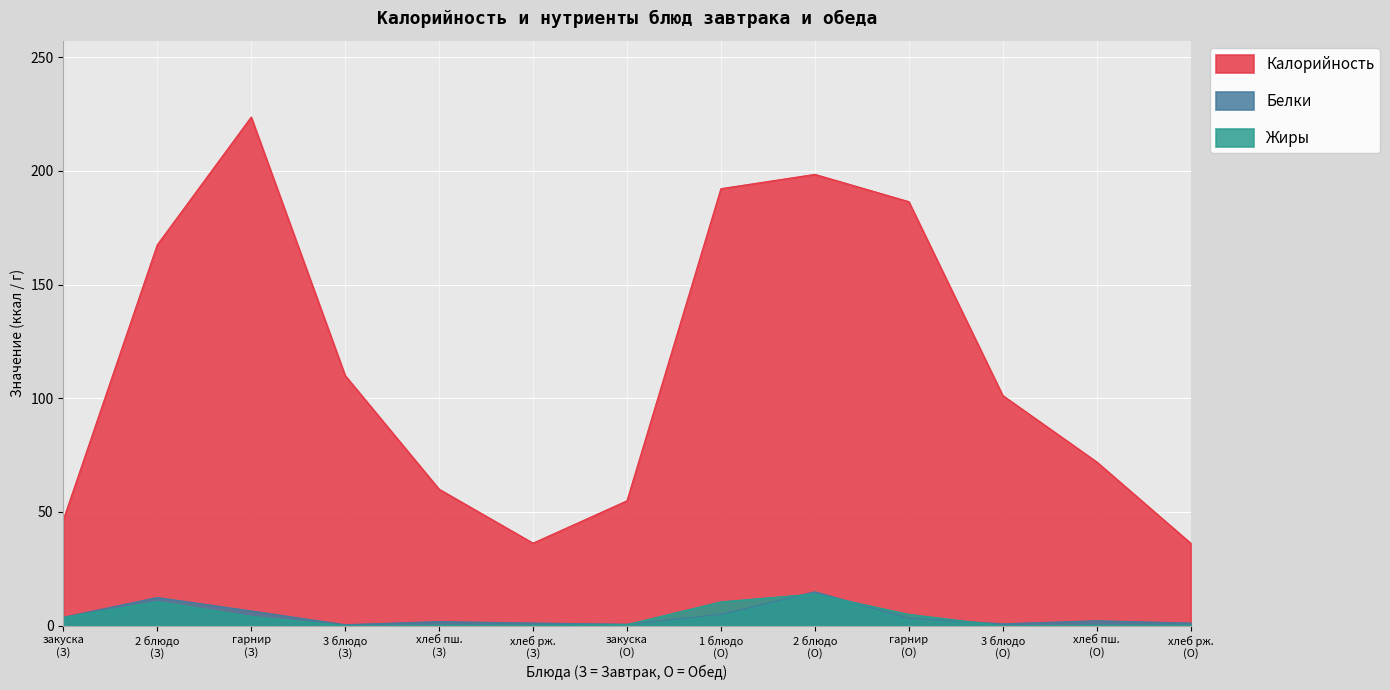

True or false: Белки and Калорийность intersect in this chart.

False